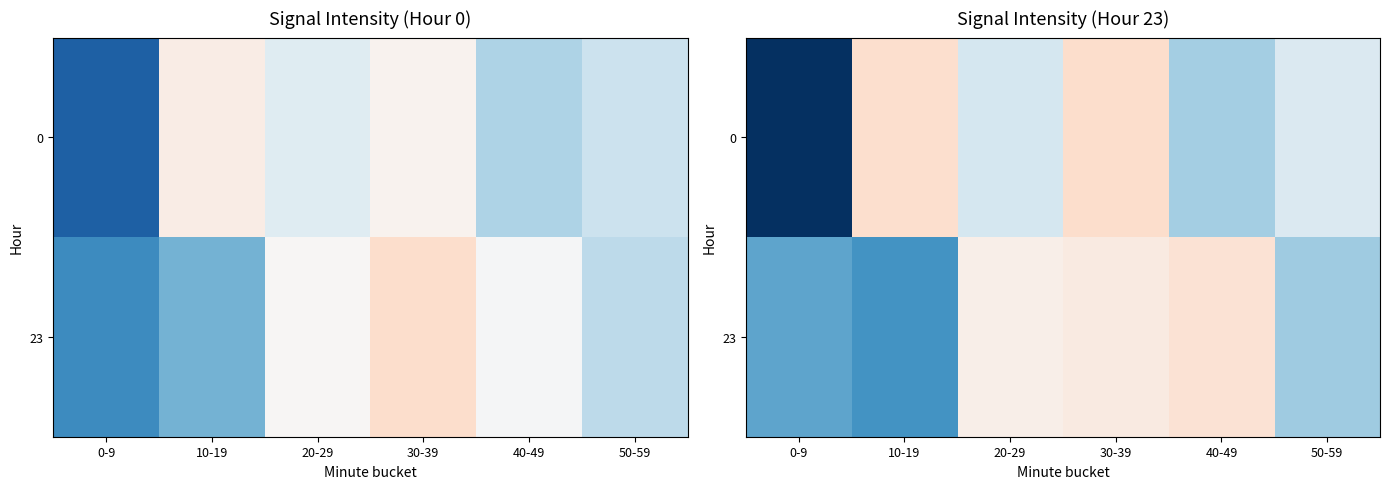

What is the greatest value displayed?

-106.0